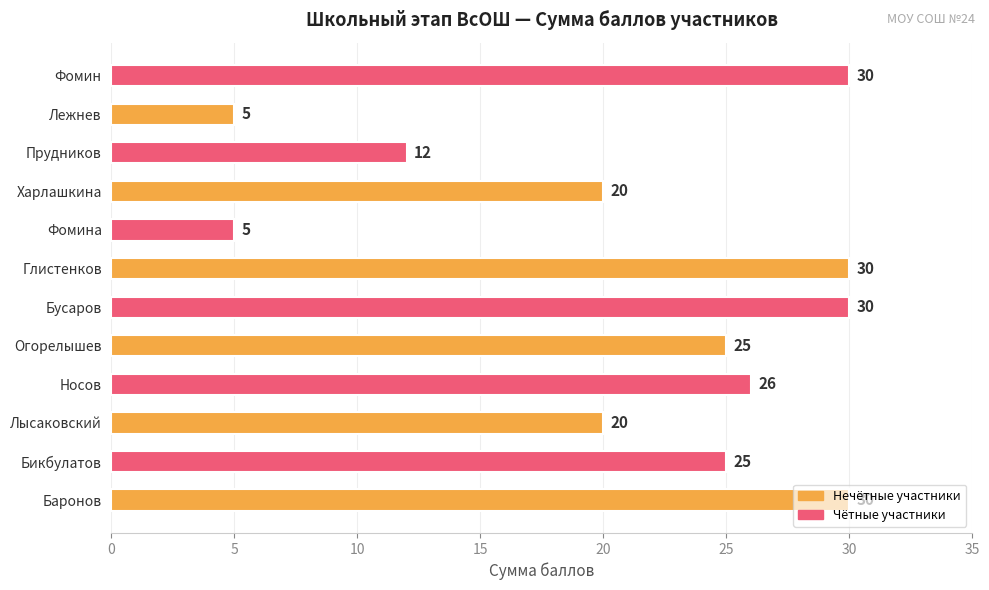

What is the approximate value at Огорелышев, to the nearest 5?

25